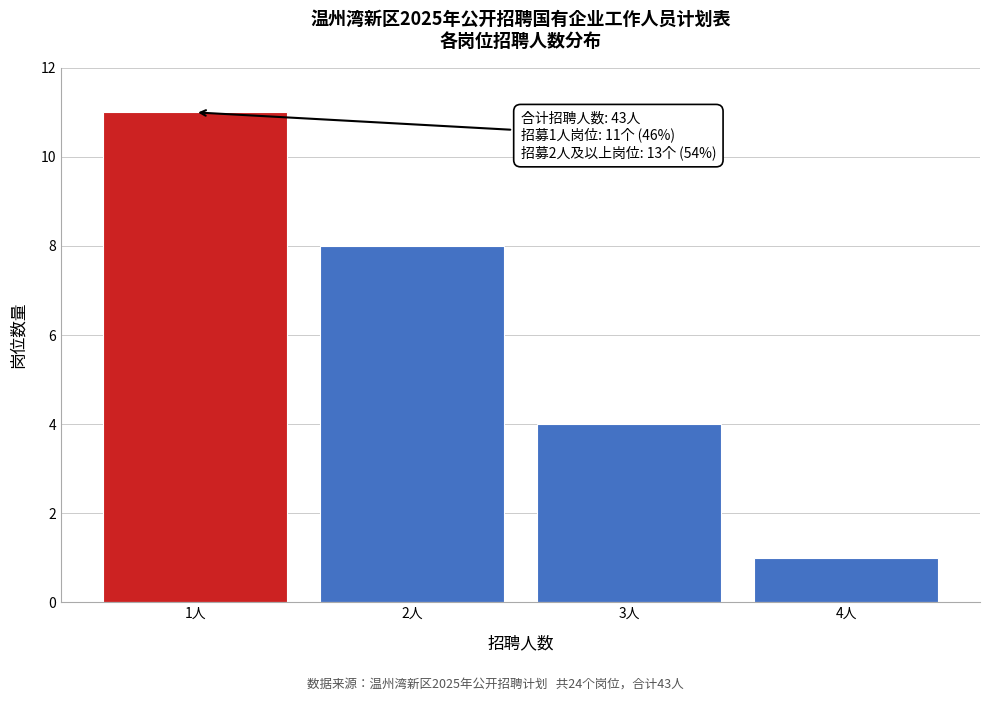

Reading left to right, extract all data points from this chart.

11	8	4	1